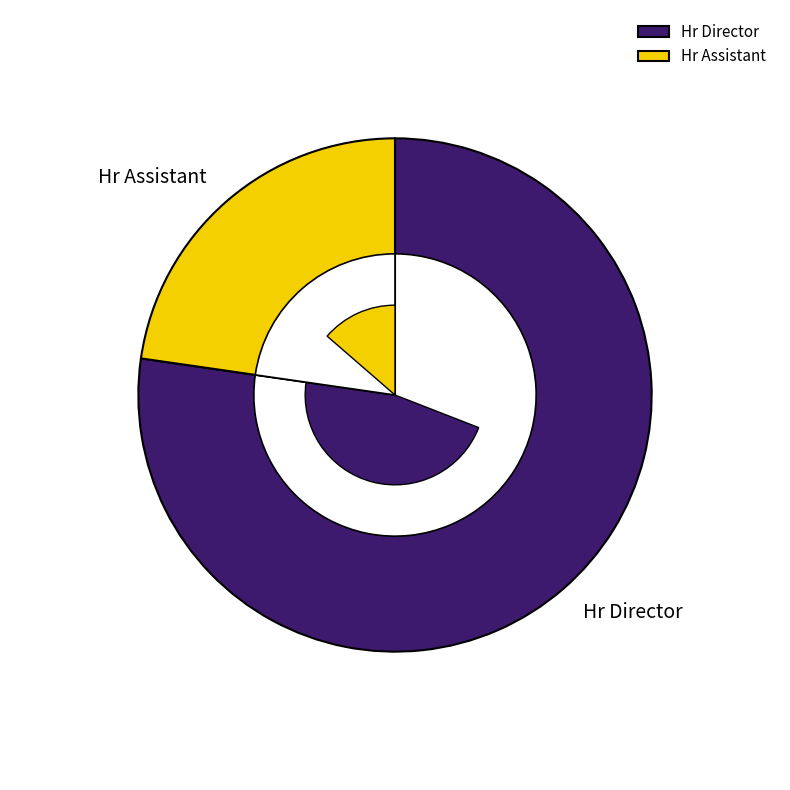

True or false: Hr Director accounts for 77% of the total.

True